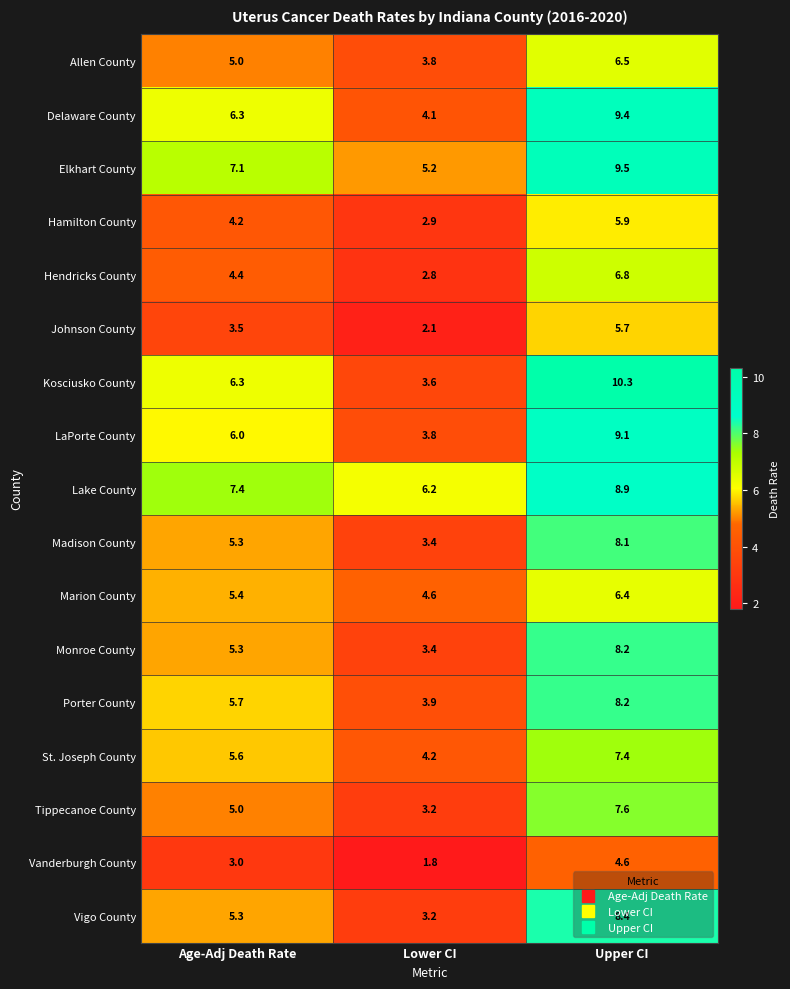

At how many categories does at least one series exceed 7?

2